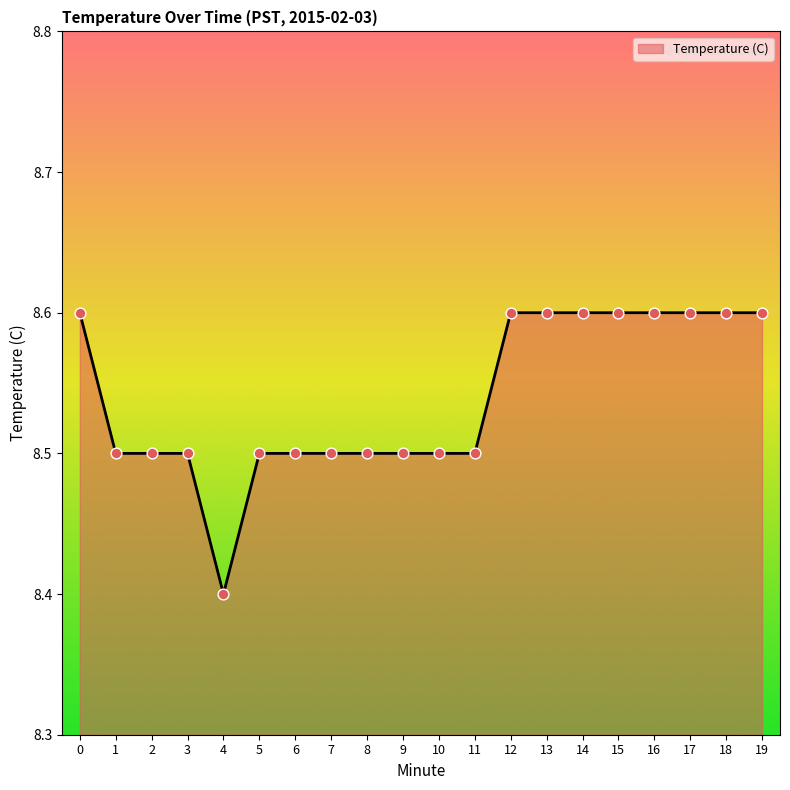

What is the change in value from 6 to 18?

+0.1